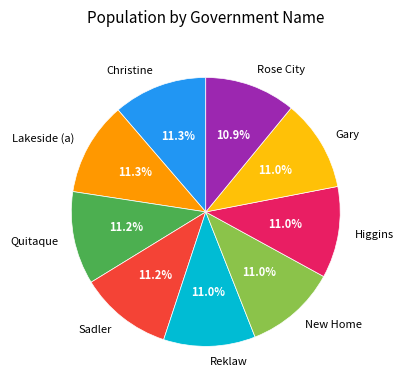

Approximately how many times larger is the value at Gary compared to New Home?

1.0